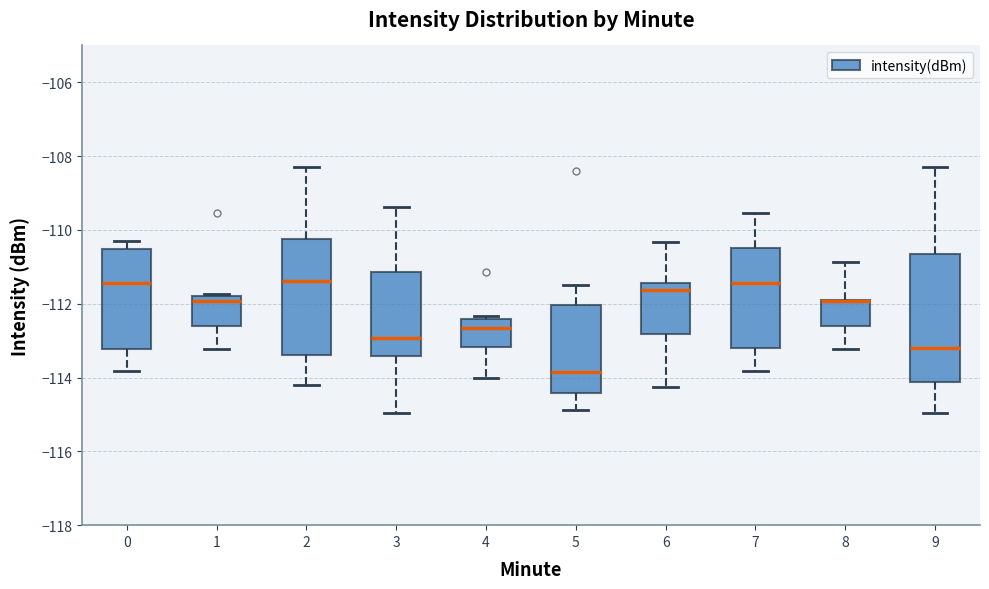

Where is the upper edge of the box at x = 6 on the y-axis? The values are not printed on the chart, so give them approximately, as read against the axis.

-111.4